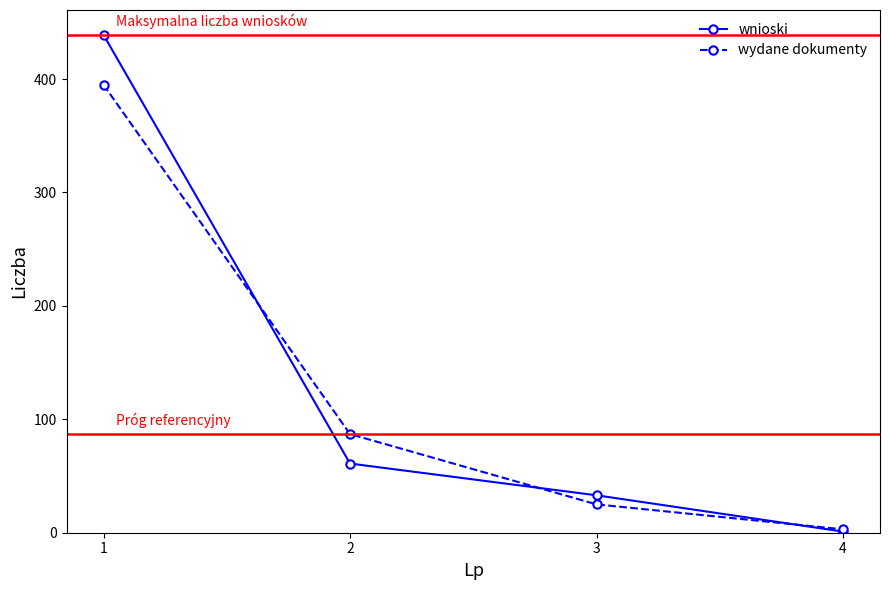

Reading left to right, transcribe all the data shown in this chart.

wnioski: 439	61	33	1
wydane dokumenty: 395	87	25	3